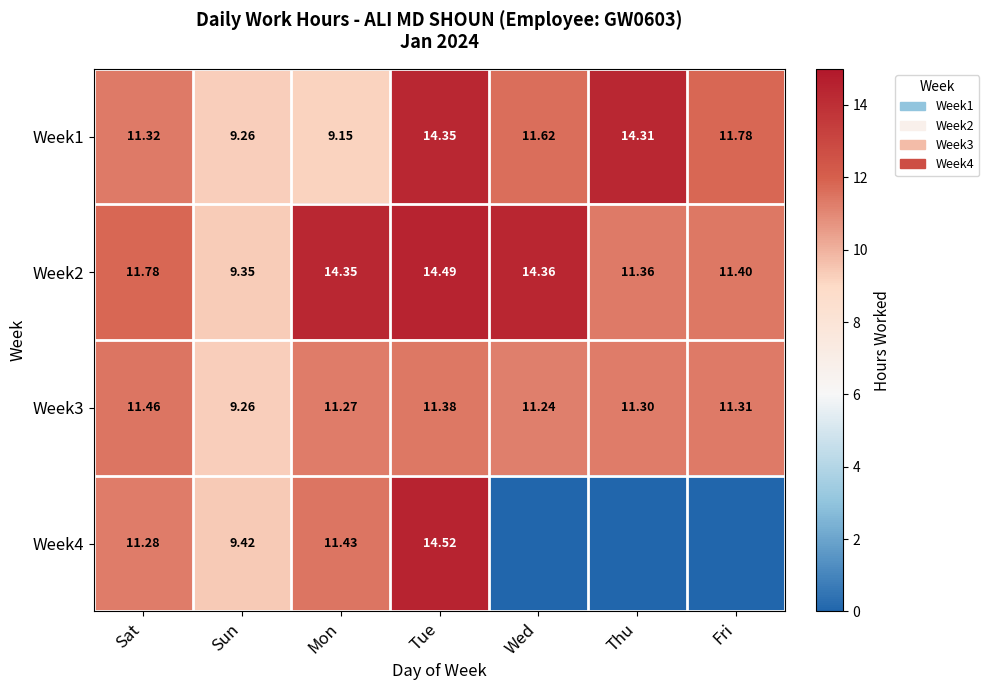

Where does the Week3 series first go above 11?

Sat